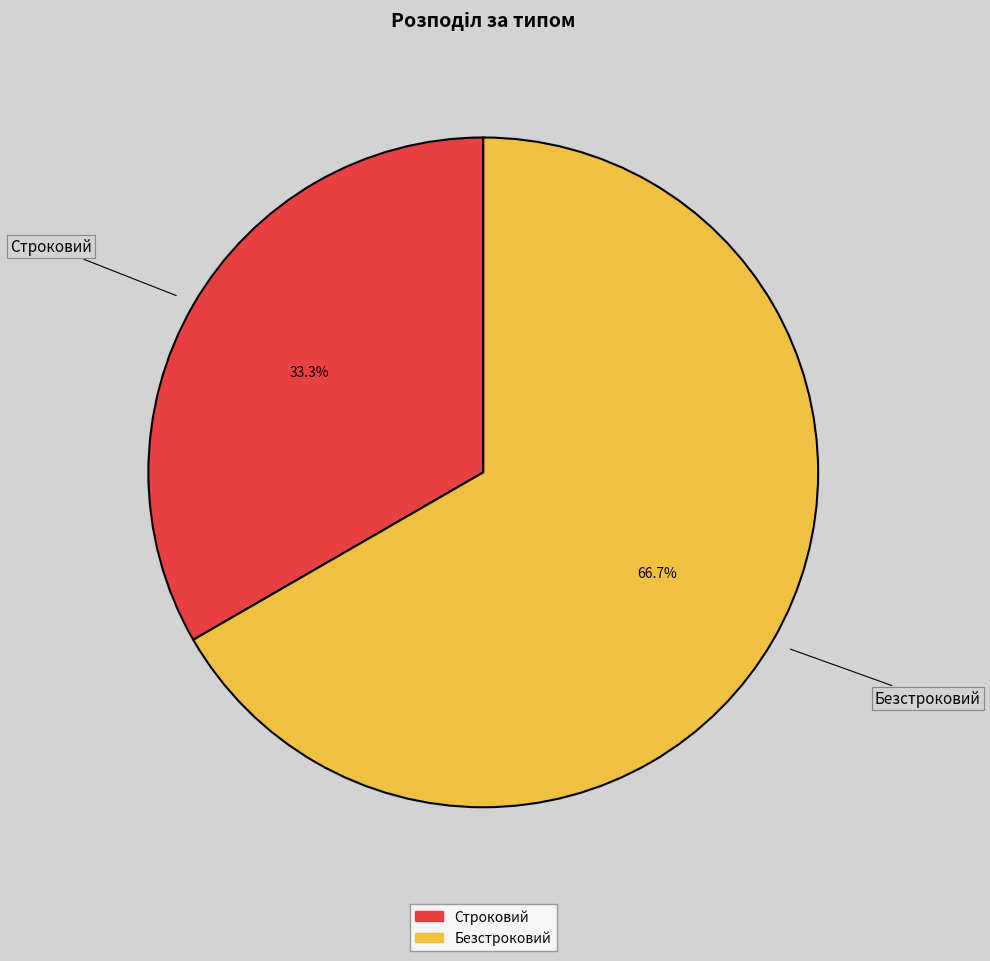

To the nearest percent, what is the combined percentage of Строковий and Безстроковий?

100%